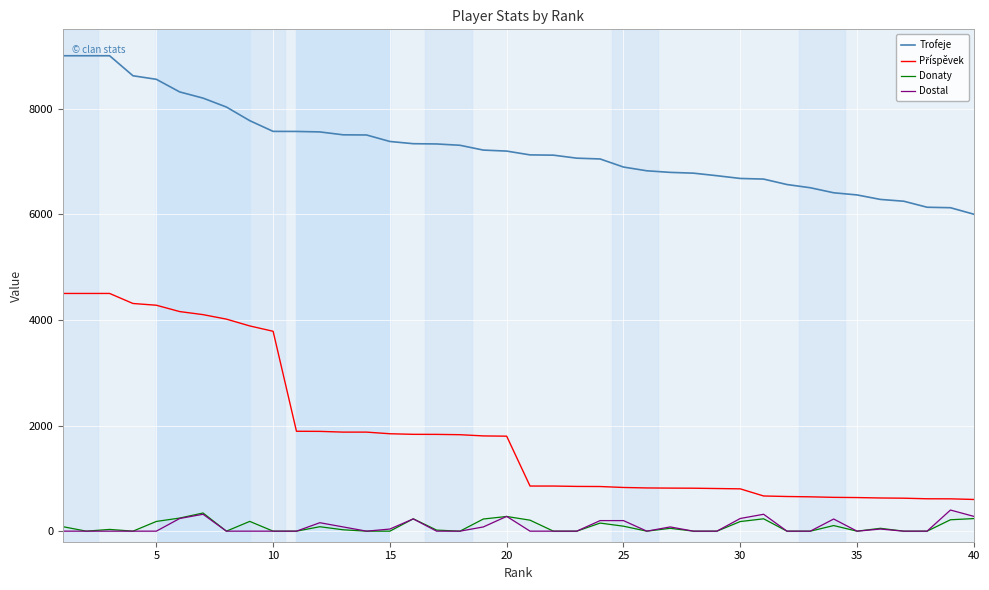

How many data points in Donaty are above 33?

19